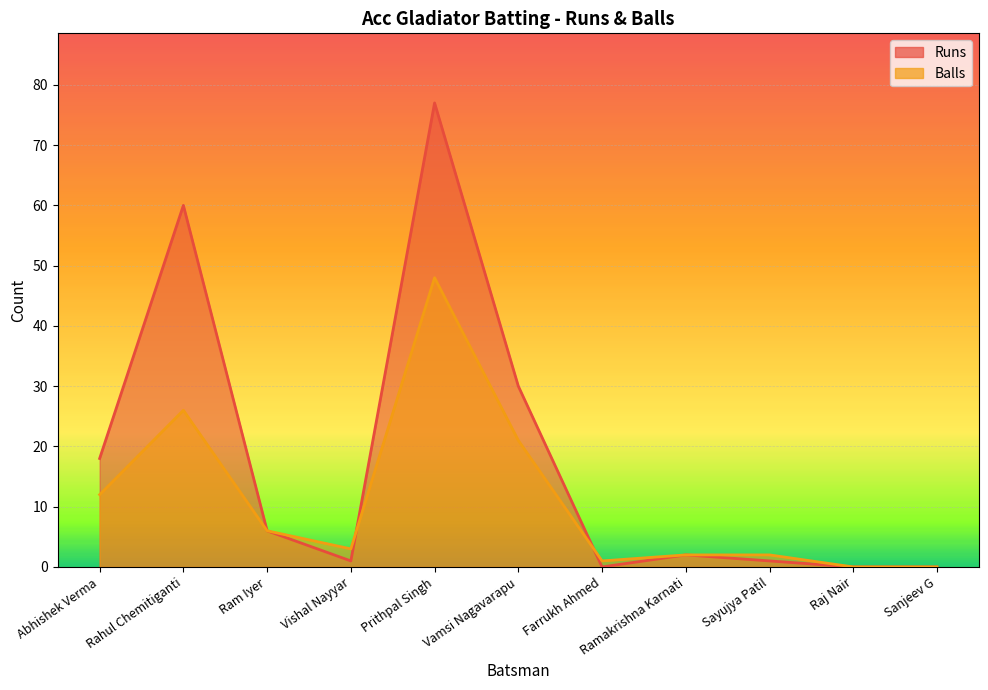

True or false: Balls has a value of 20 at Abhishek Verma.

False